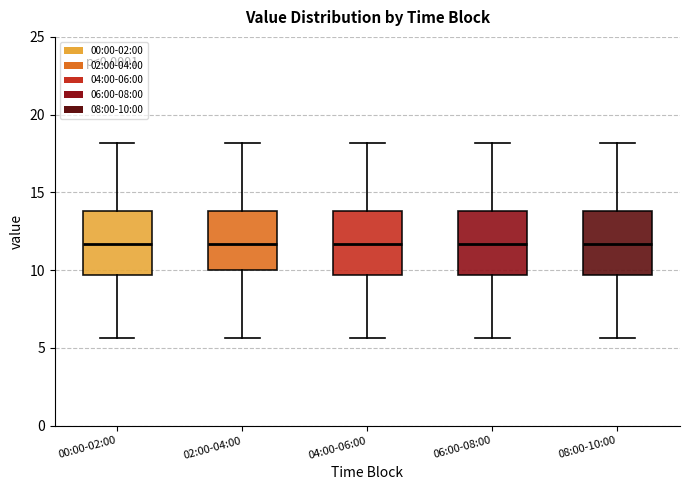

Where is the lower edge of the box for 04:00-06:00 on the y-axis? The values are not printed on the chart, so give them approximately, as read against the axis.

9.5